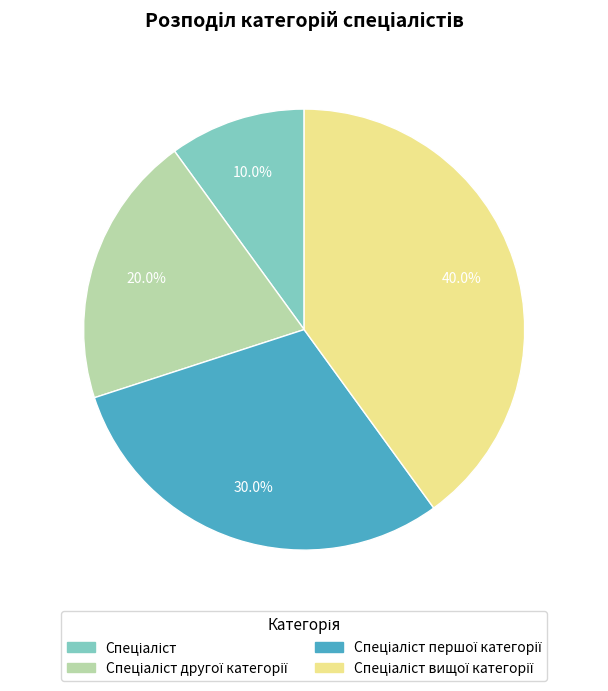

To the nearest percent, what is the difference between the largest and smallest slice percentages?

30%